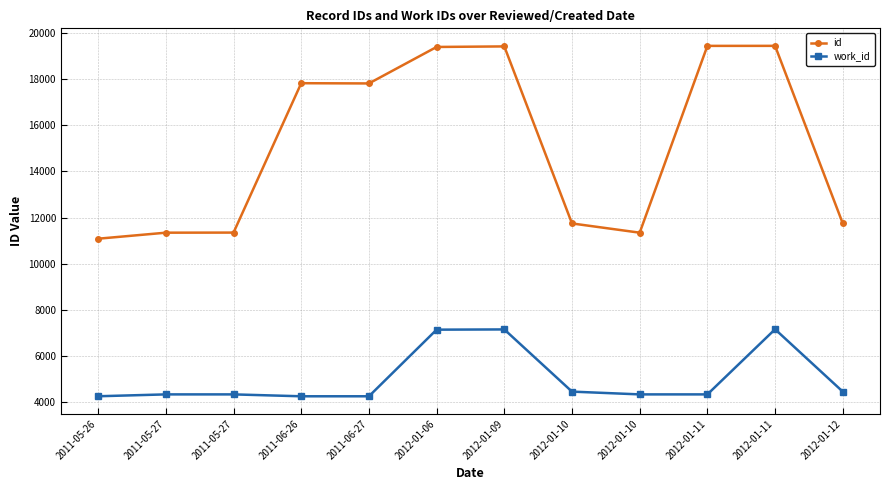

Reading right to left, list all the values displayed in this chart.

id: 11744	19437	19436	11344	11744	19413	19389	17809	17819	11348	11344	11083
work_id: 4459	7160	4339	4339	4459	7153	7143	4257	4257	4339	4339	4258